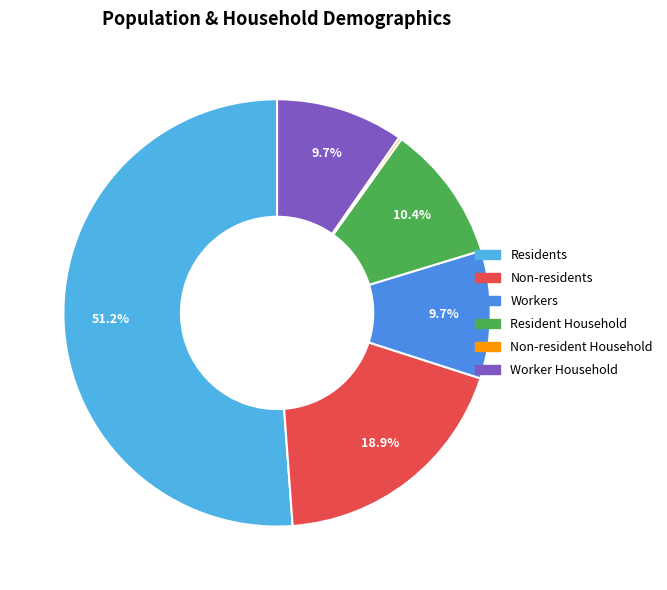

To the nearest percent, what is the combined percentage of Resident Household and Workers?

20%